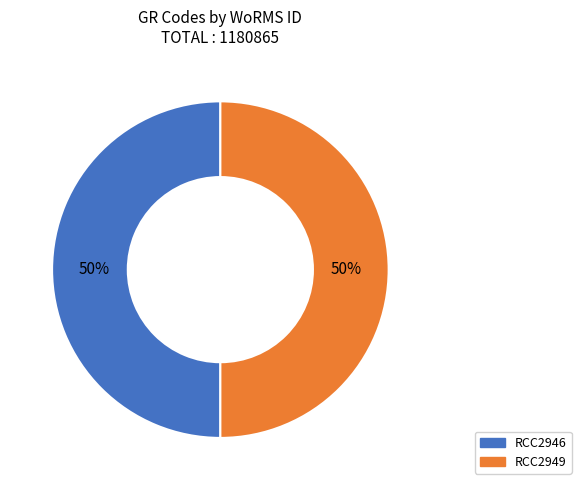

Count the number of slices in the pie.

2